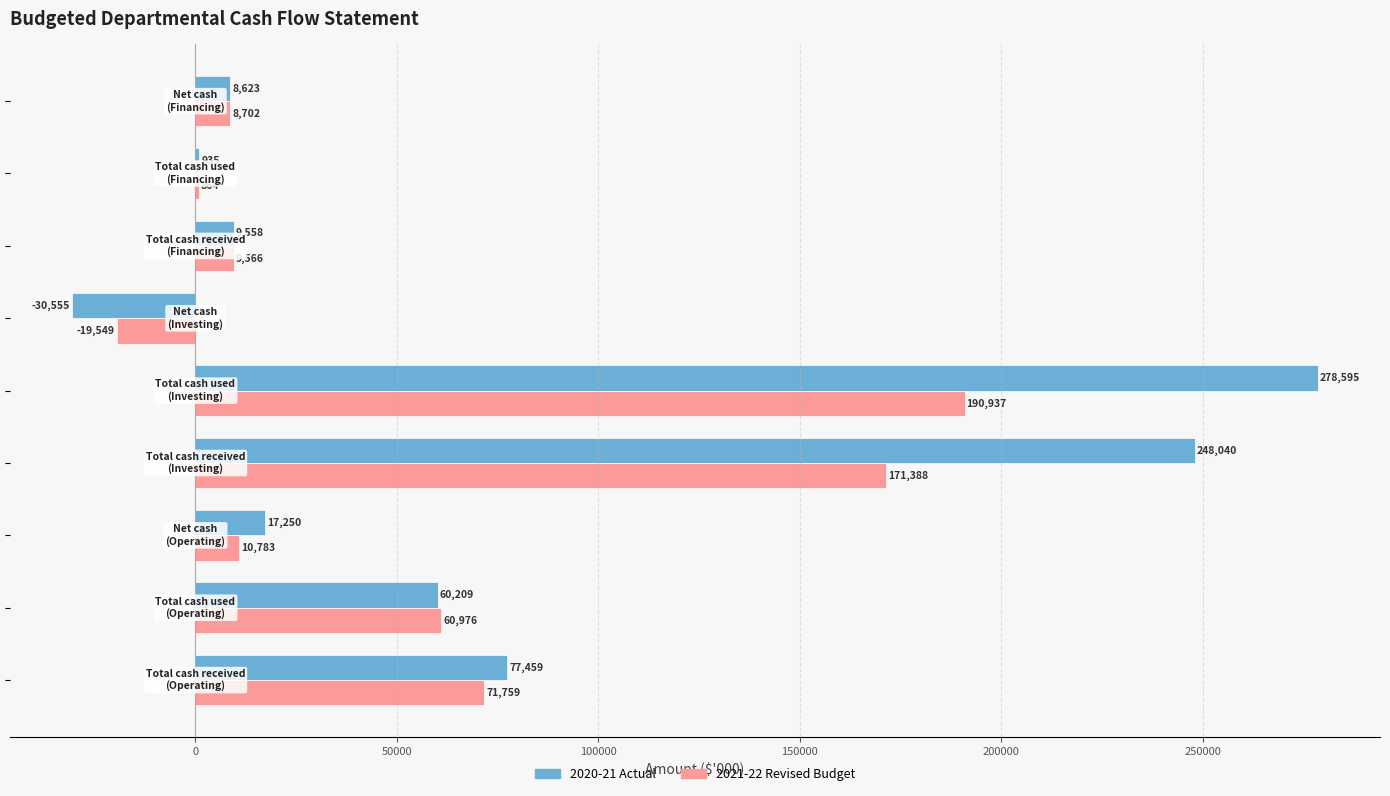

What is the maximum value for 2020-21 Actual?

278595